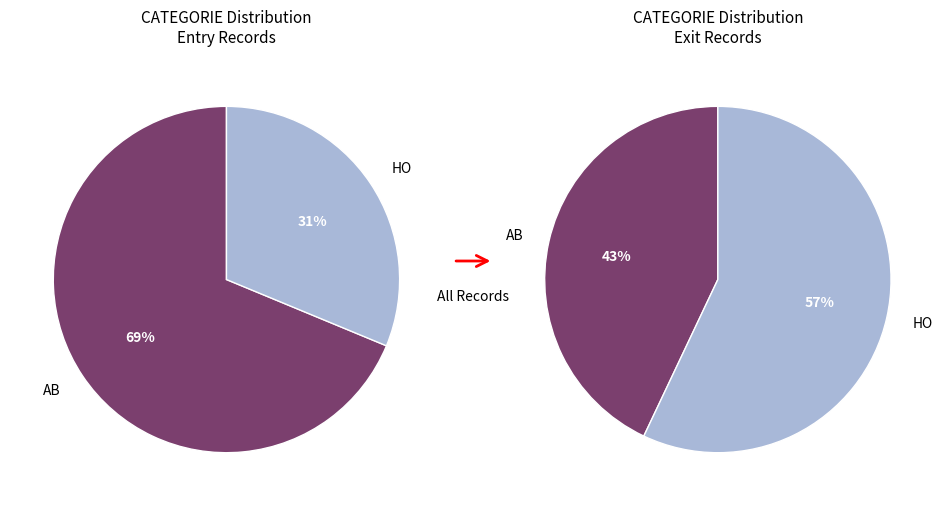

Combined, do HO and AB account for over 50%?

Yes